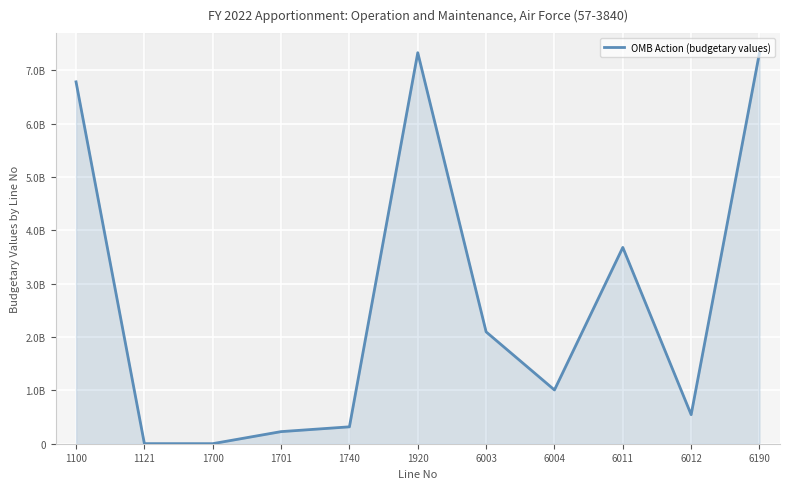

Which category has the lowest value across all series?

1700